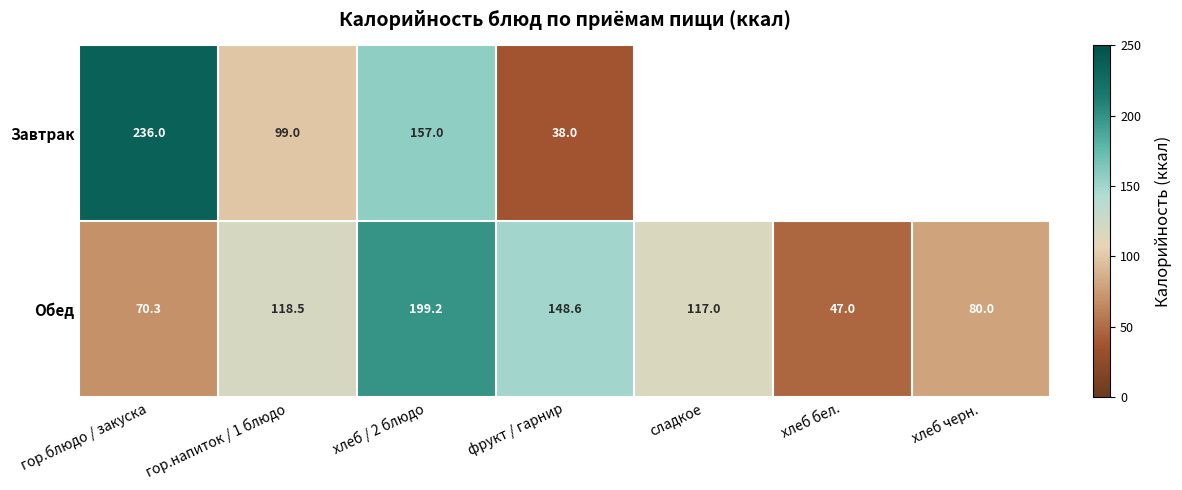

What is the spread (max minus min) of values at гор.напиток / 1 блюдо?

19.5